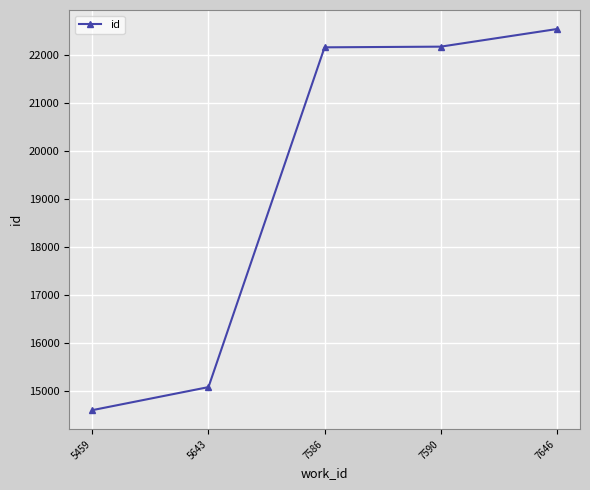

What is the change in value from 7586 to 7590?

+14